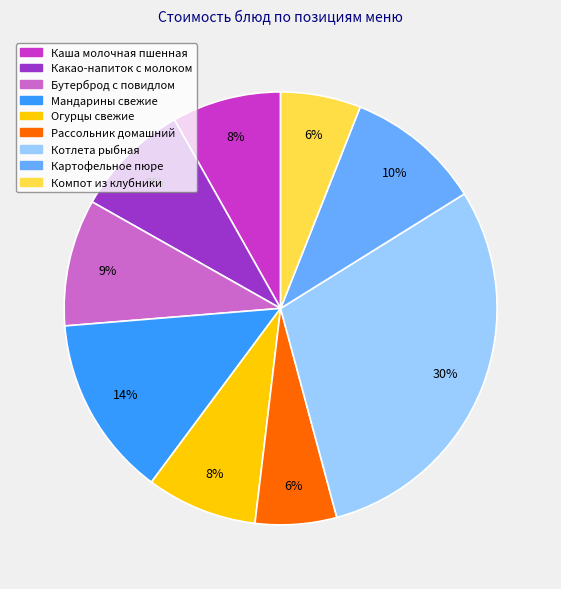

Is the sum of Огурцы свежие and Каша молочная пшенная greater than half?

No